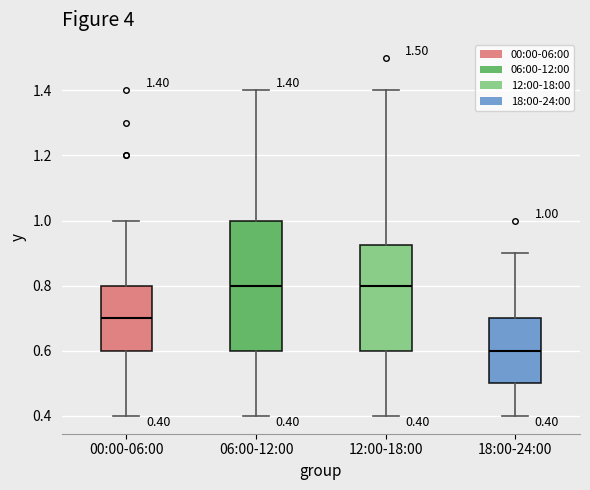

Which box has the lowest median line?

18:00-24:00